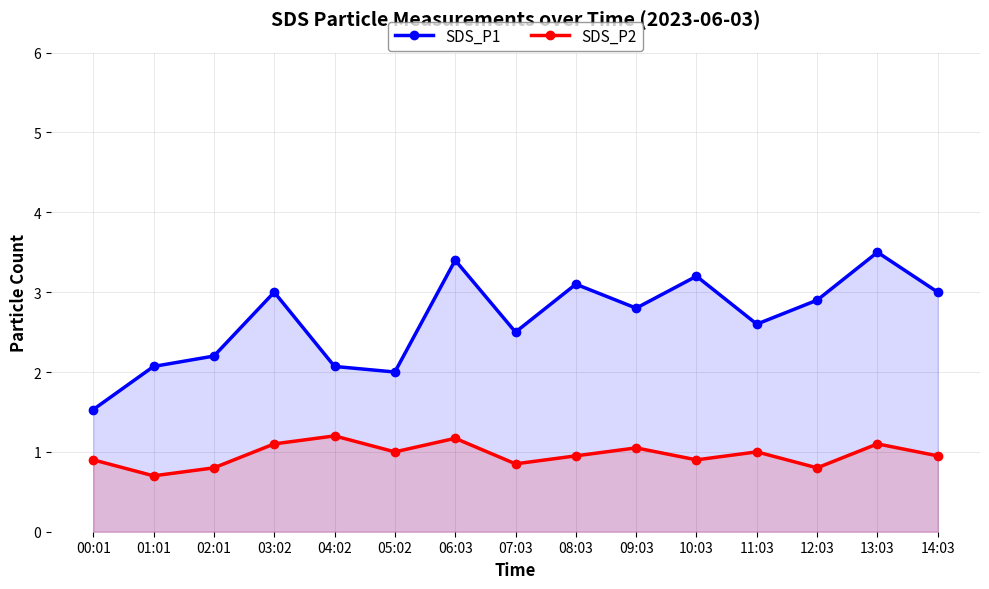

Rank the series at 12:03 from lowest to highest value.

SDS_P2, SDS_P1